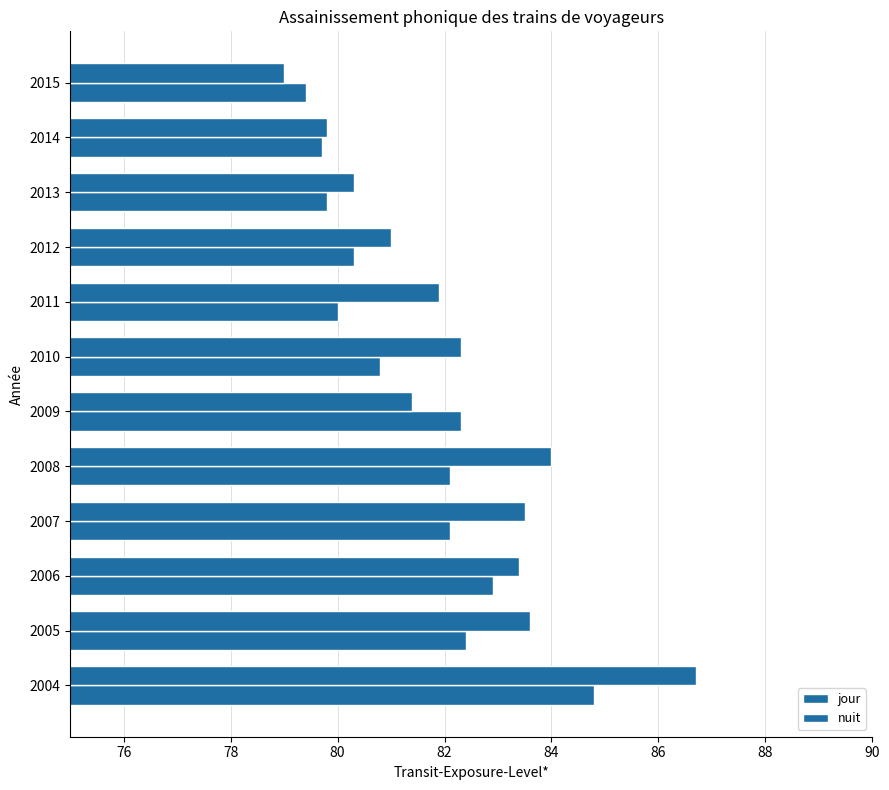

List the series in order of their overall mean, highest first.

nuit, jour